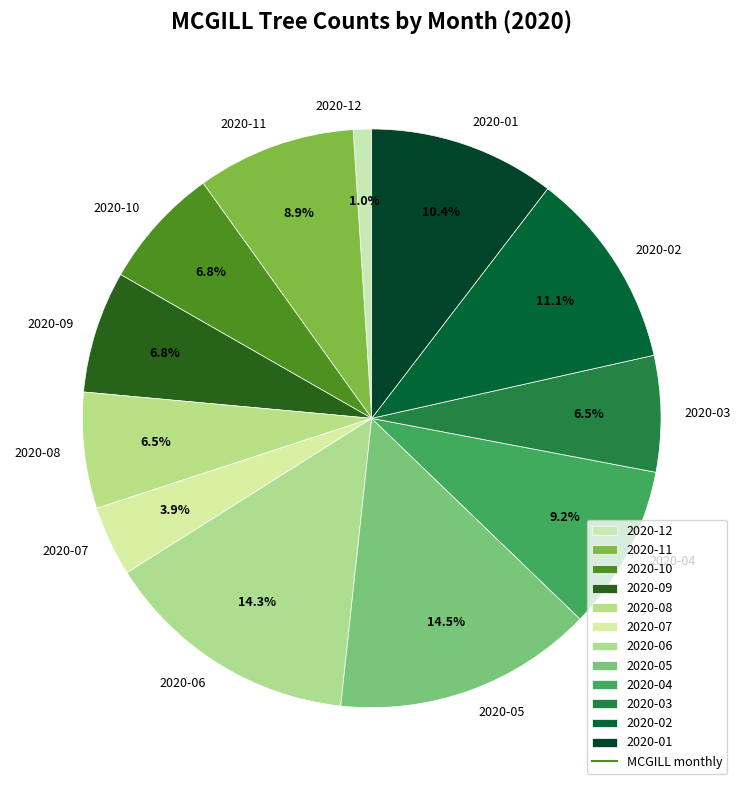

To the nearest percent, what is the difference between the 2020-02 and 2020-05 slice percentages?

3%